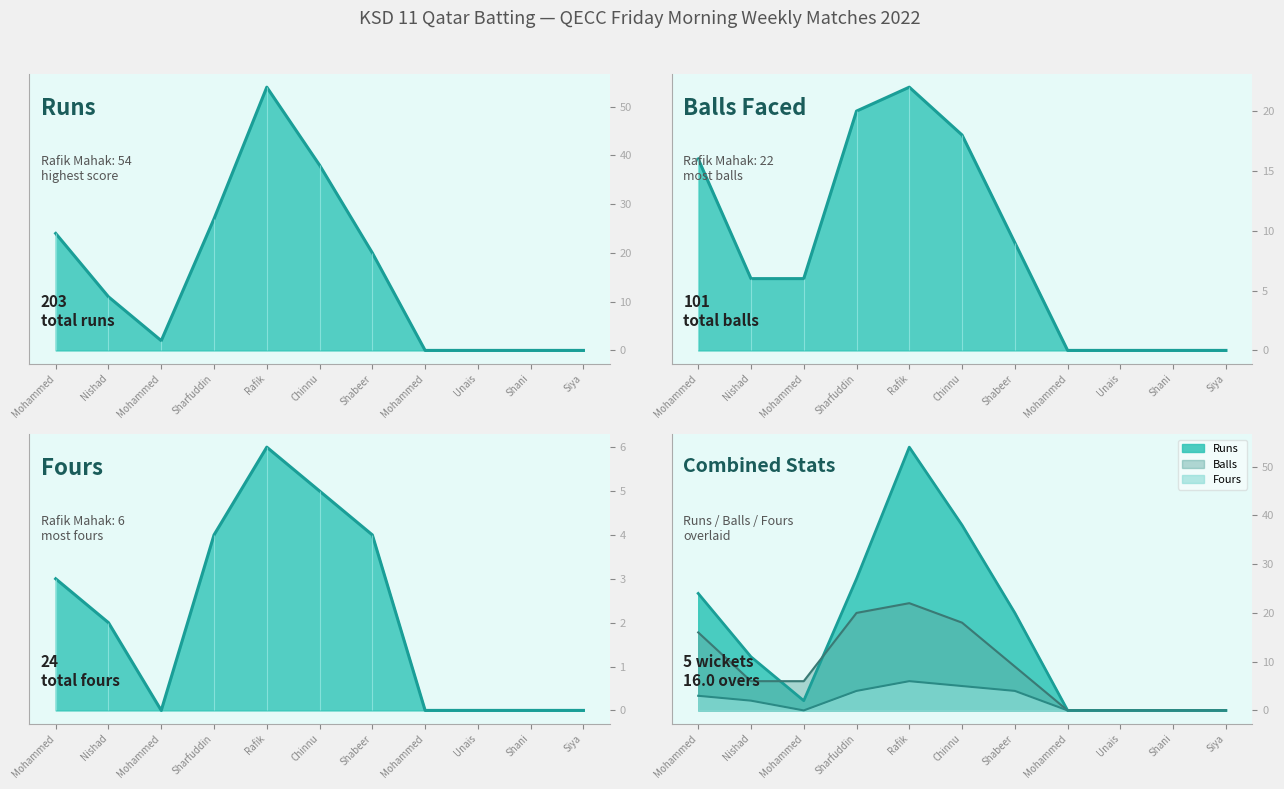

Which has a higher value, Mohammed or Nishad?

Mohammed